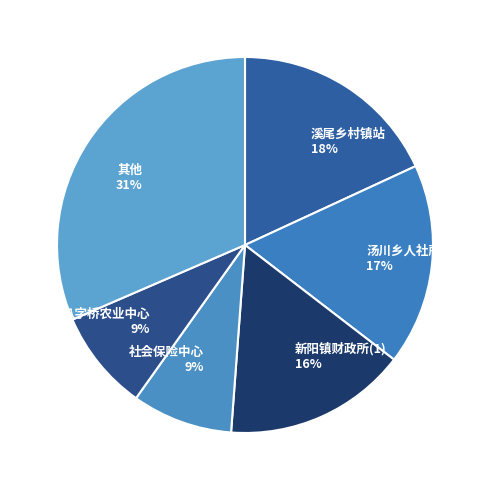

To the nearest percent, what is the difference between the 溪尾乡村镇站 and 八字桥农业中心 slice percentages?

9%